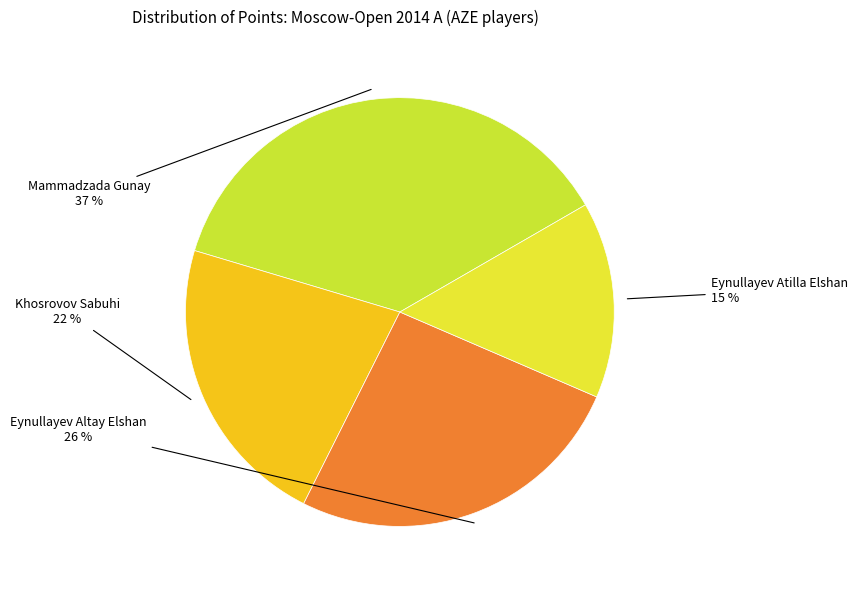

How many slices are in this pie chart?

4